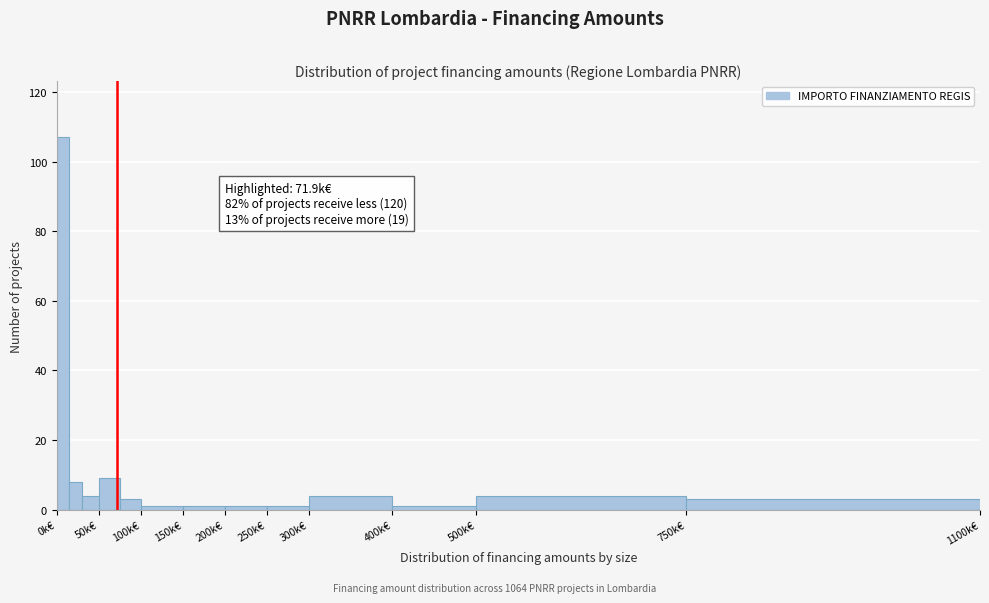

Around what value on the x-axis is the tallest bar? Give the approximate position of its centre, as read against the axis.

10